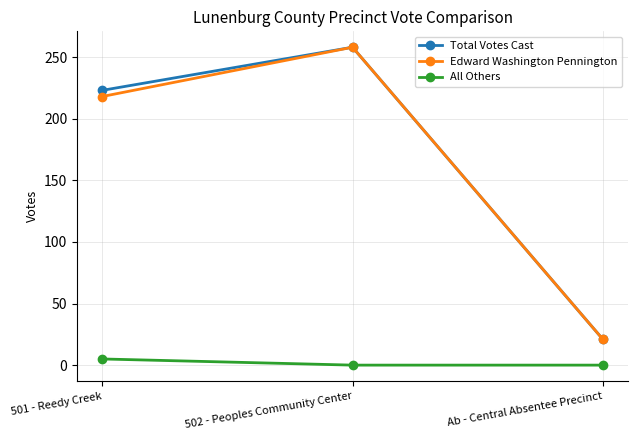

What is the maximum value for Edward Washington Pennington?

258